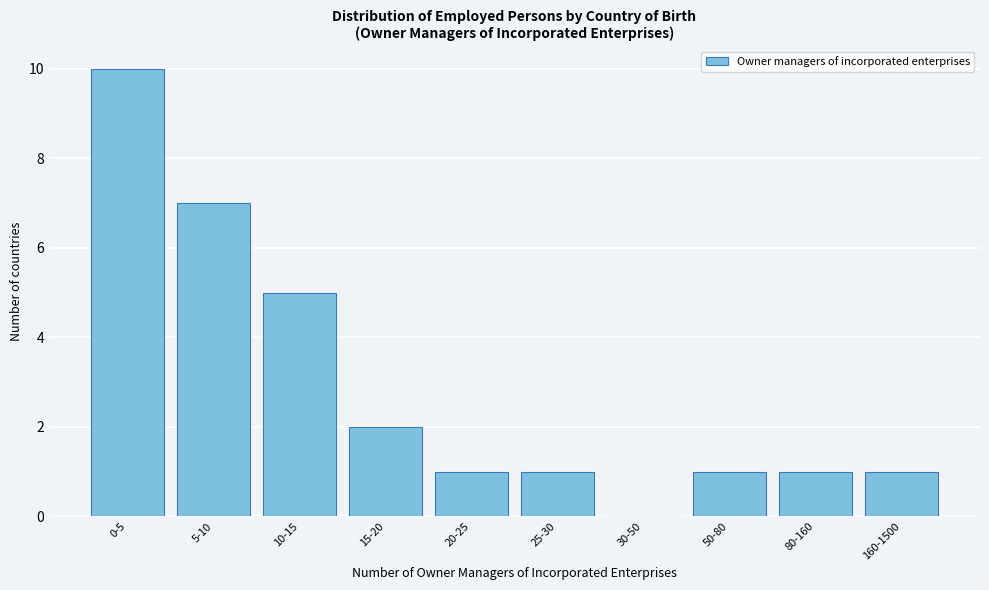

Reading left to right, what are all the values shown in this chart?

0-5=10	5-10=7	10-15=5	15-20=2	20-25=1	25-30=1	30-50=0	50-80=1	80-160=1	160-1500=1